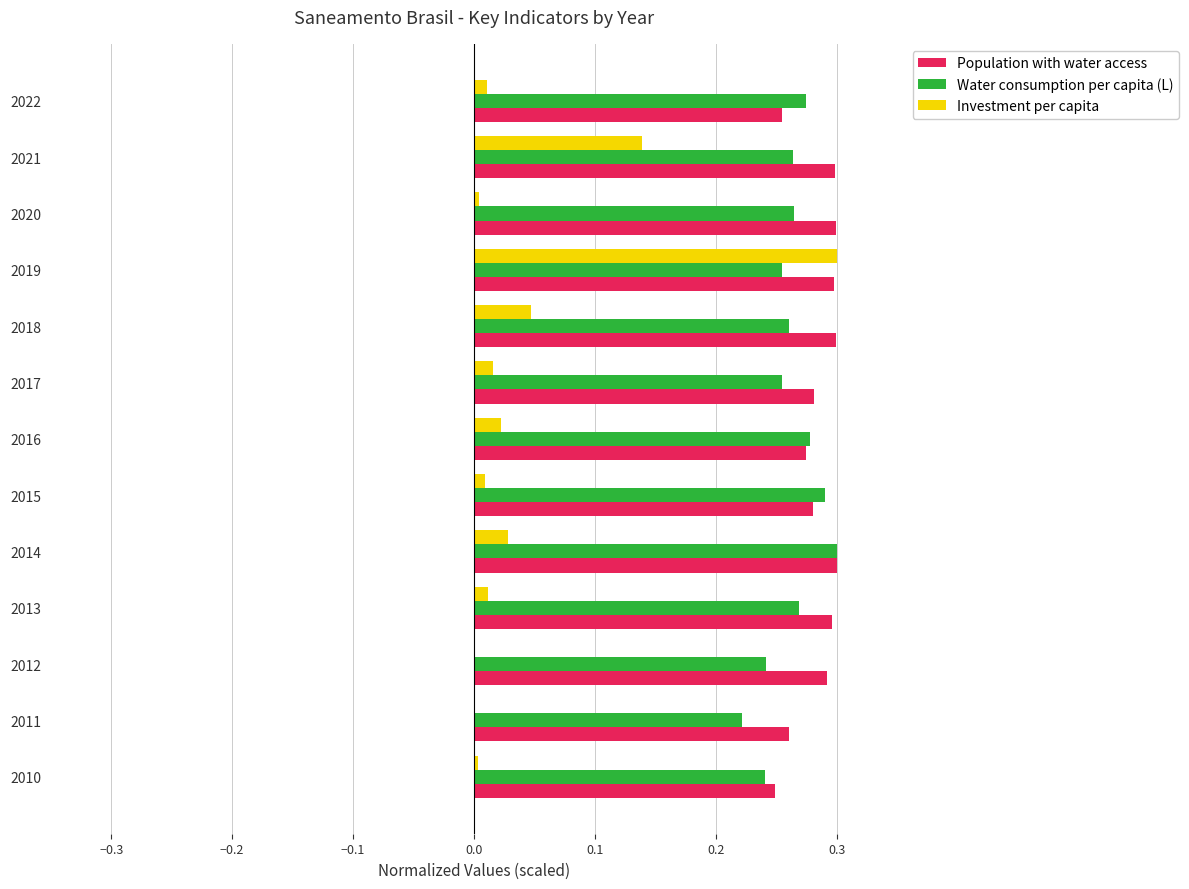

At which category is the sum across all series the highest?

2019